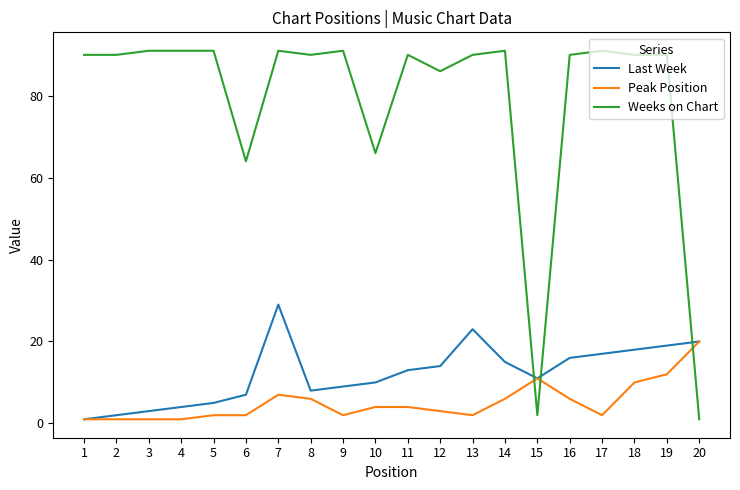

What is the spread (max minus min) of values at 12?

83